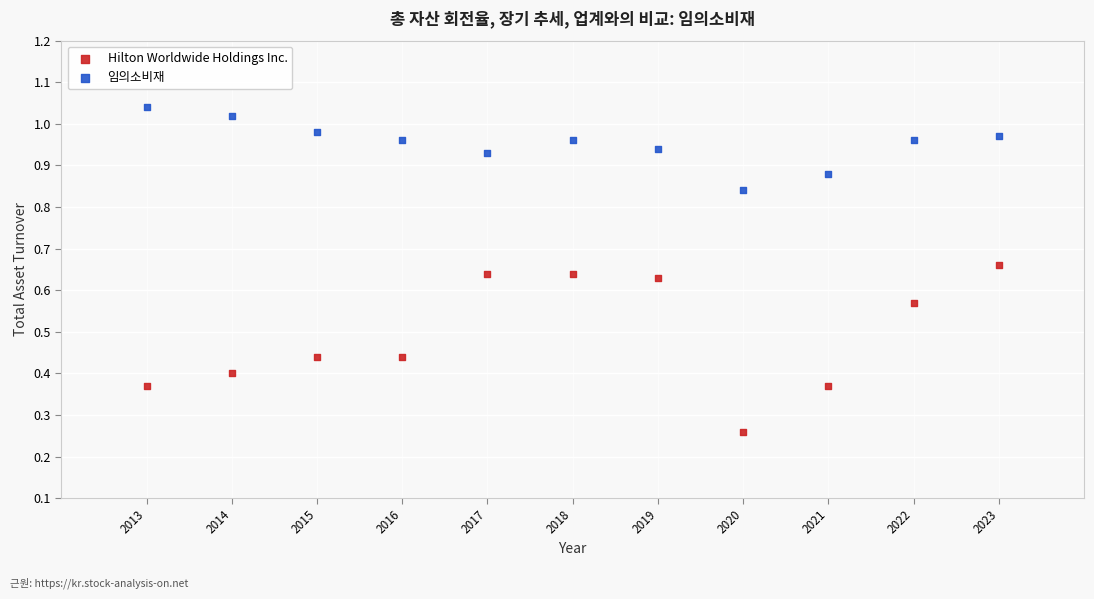

What are all the series names shown in the legend?

Hilton Worldwide Holdings Inc., 임의소비재